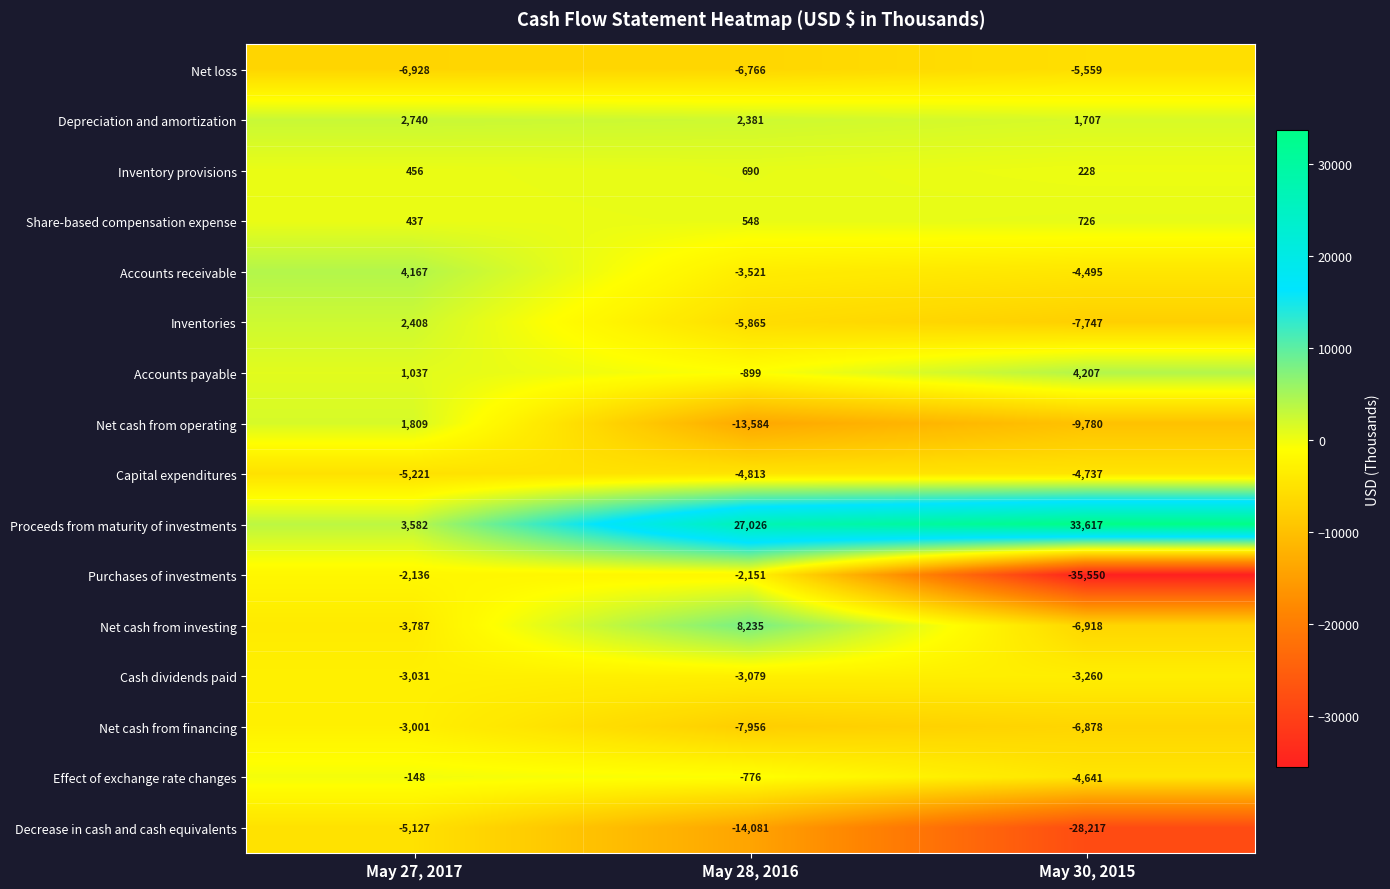

At which label does Capital expenditures reach its minimum?

May 27, 2017